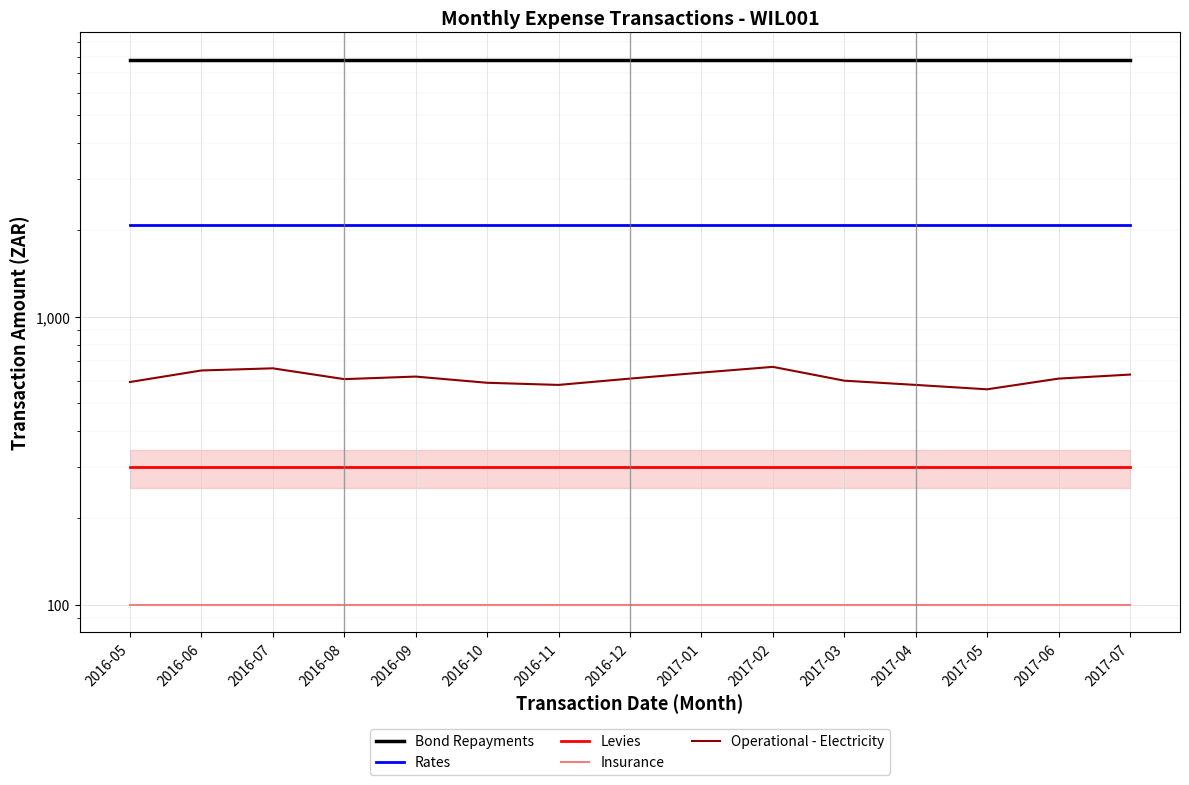

True or false: Rates and Operational - Electricity cross at least once.

False